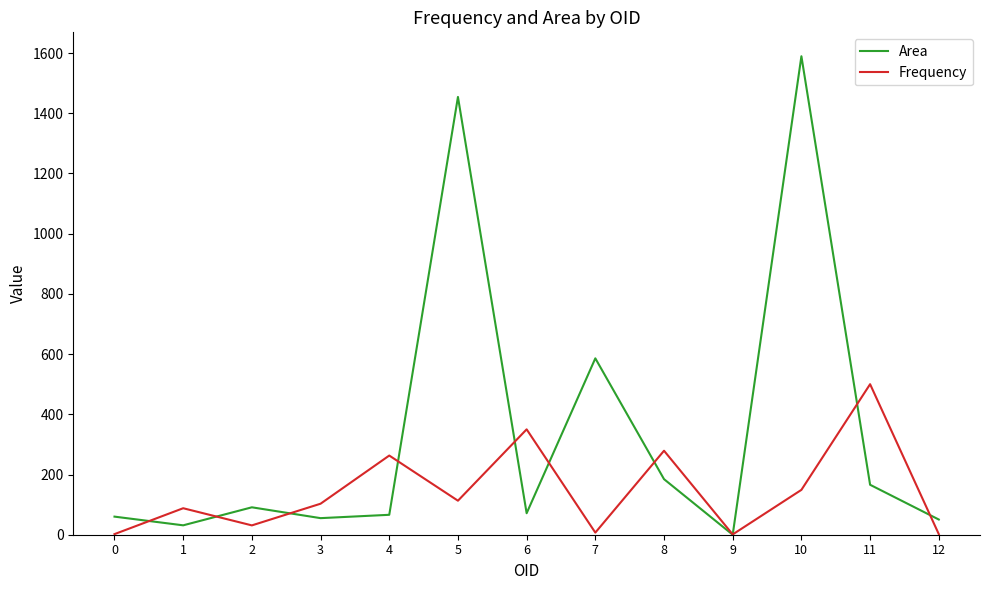

What is the spread (max minus min) of values at 1?

56.8